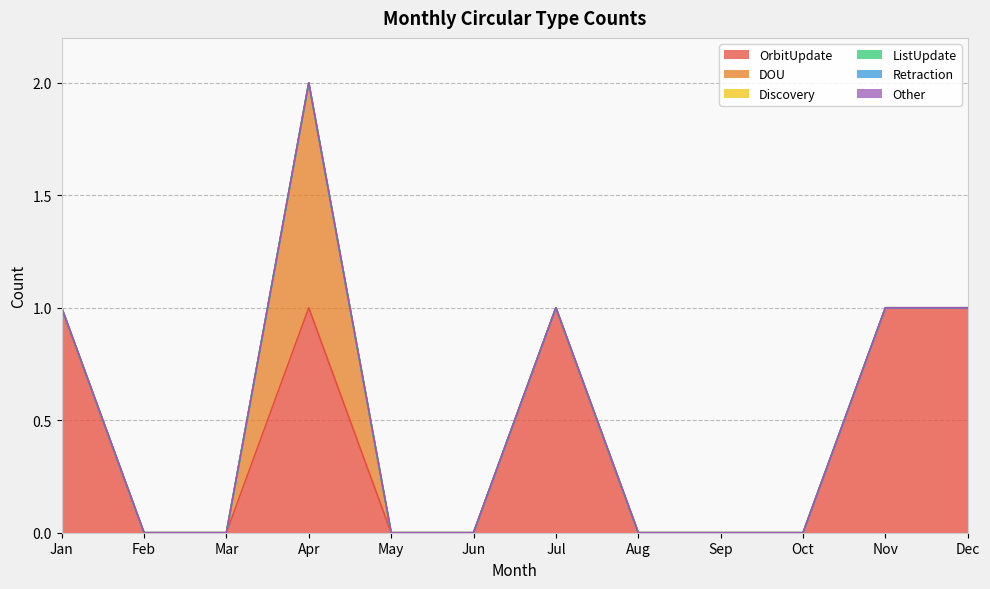

How many series are shown in this chart?

6